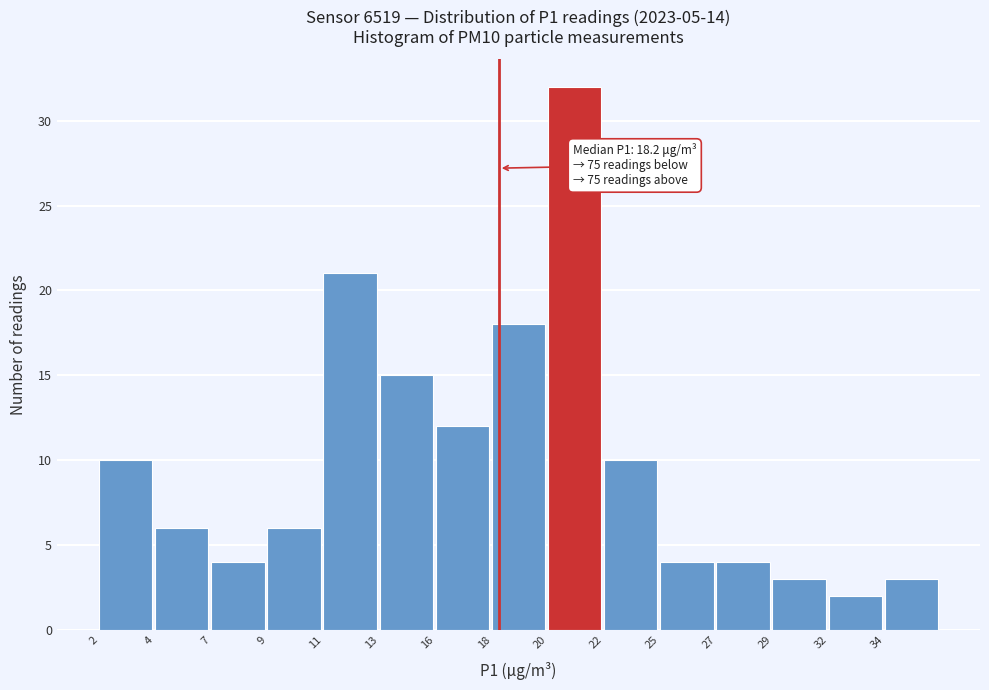

Reading left to right, list all the values displayed in this chart.

2=10	4=6	7=4	9=6	11=21	13=15	16=12	18=18	20=32	22=10	25=4	27=4	29=3	32=2	34=3